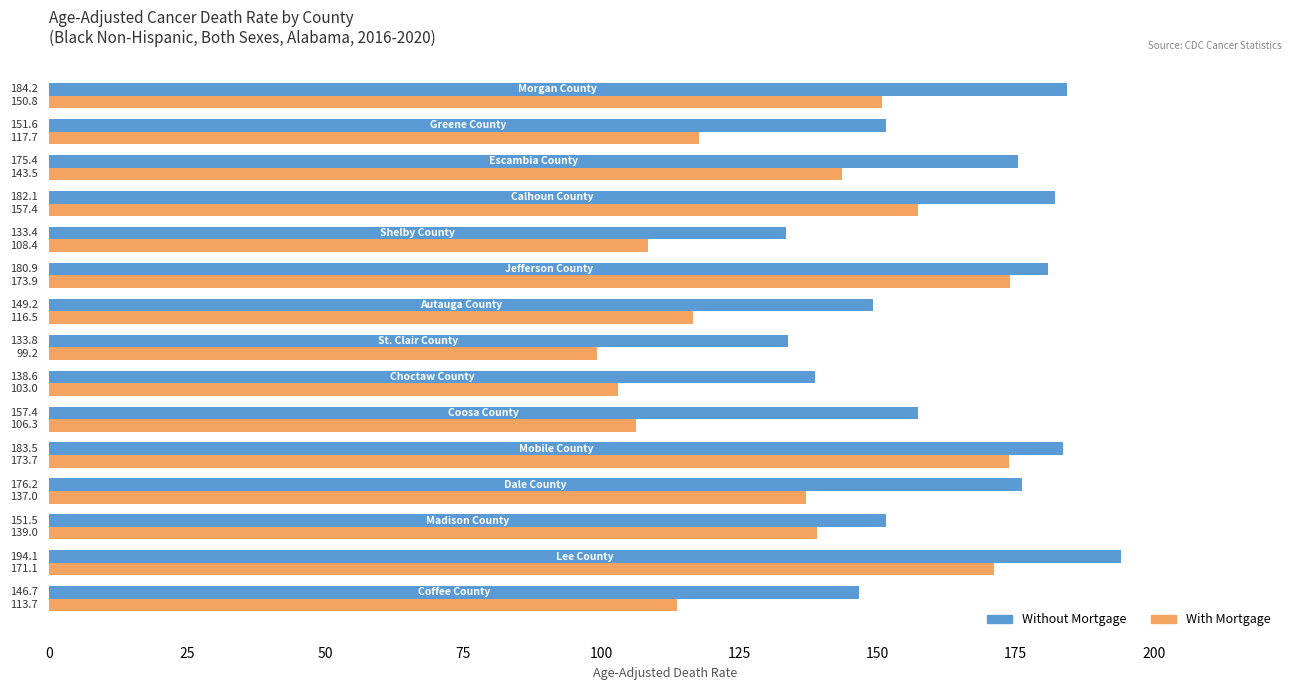

Which series has the largest range (max minus min)?

With Mortgage